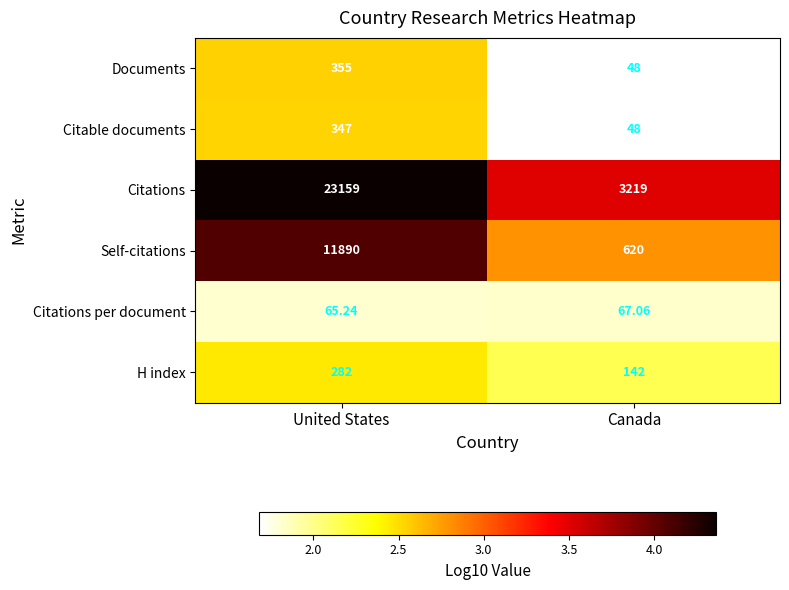

Which label corresponds to the largest value in the chart?

United States